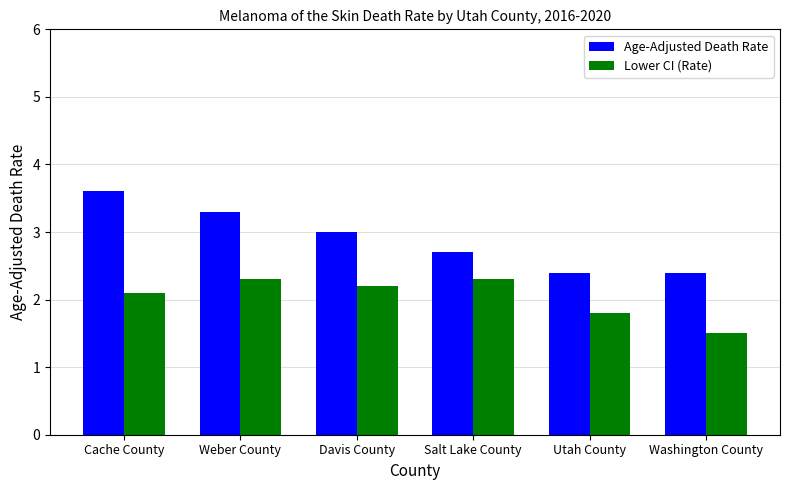

List the series in order of their peak value, highest first.

Age-Adjusted Death Rate, Lower CI (Rate)